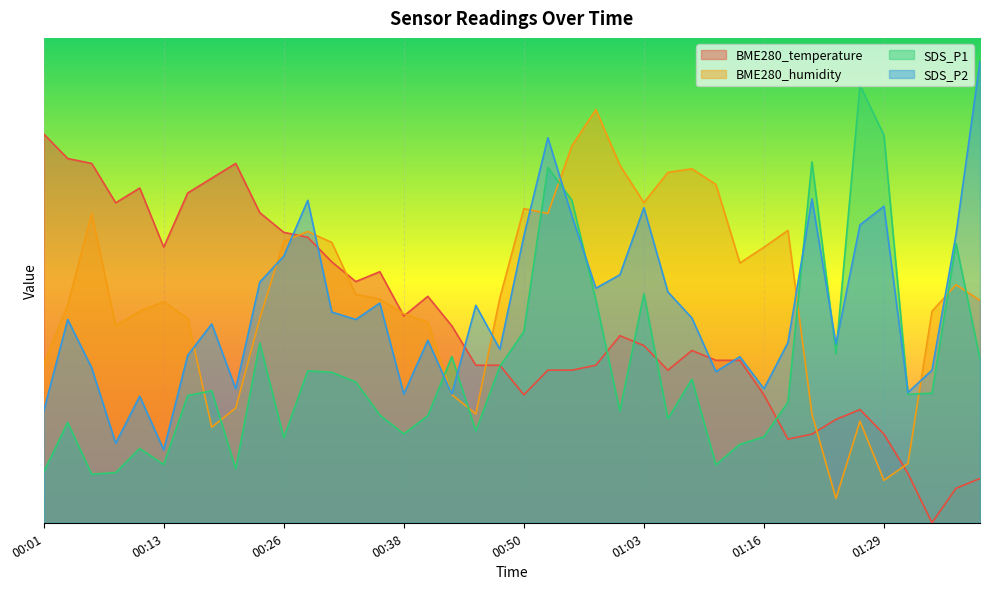

What is the difference between the highest and lowest values at 00:16?

41.7